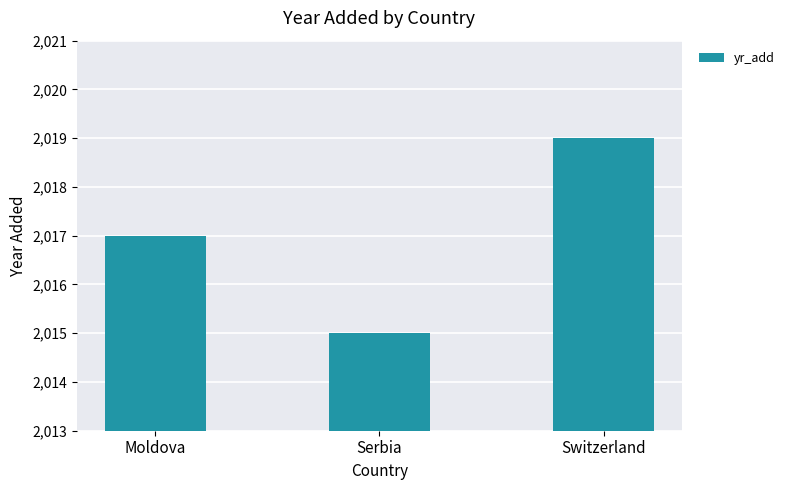

Are the bars grouped side by side (vs. stacked)?

No